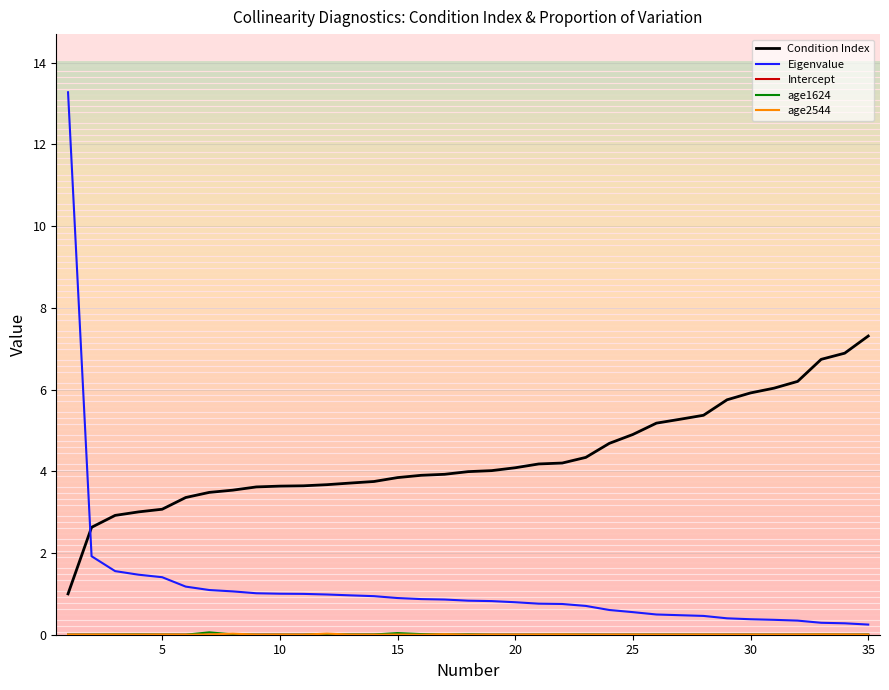

What is the maximum value shown in the chart?

13.3